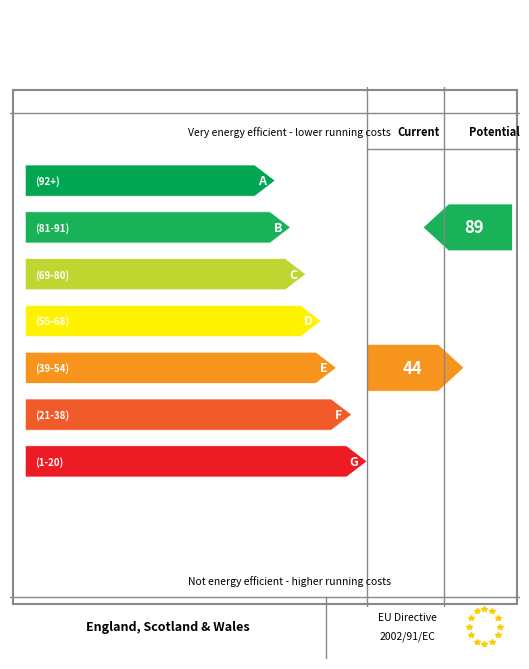

Is this an area chart (filled region under the line)?

No